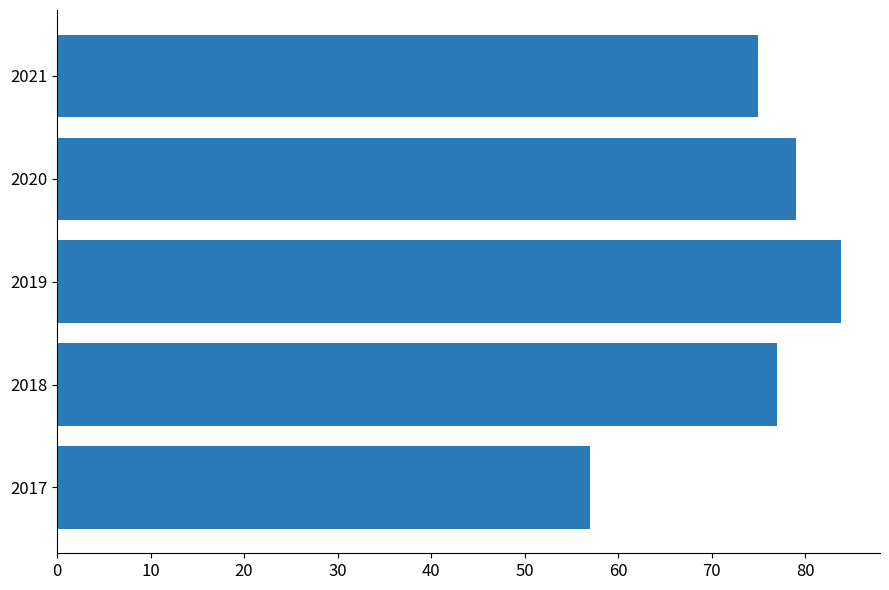

Is it true that the value at 2017 is 13.3?

False